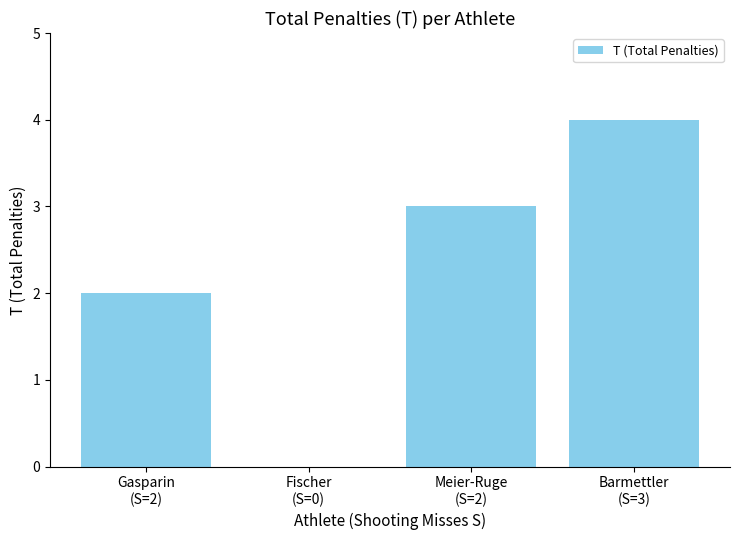

Is it true that the value at Barmettler
(S=3) is 6?

False